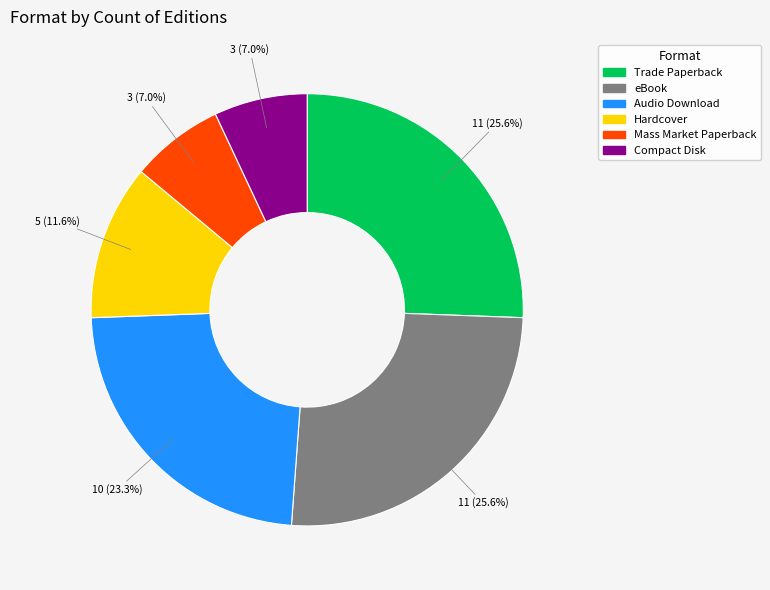

How many slices are in this pie chart?

6